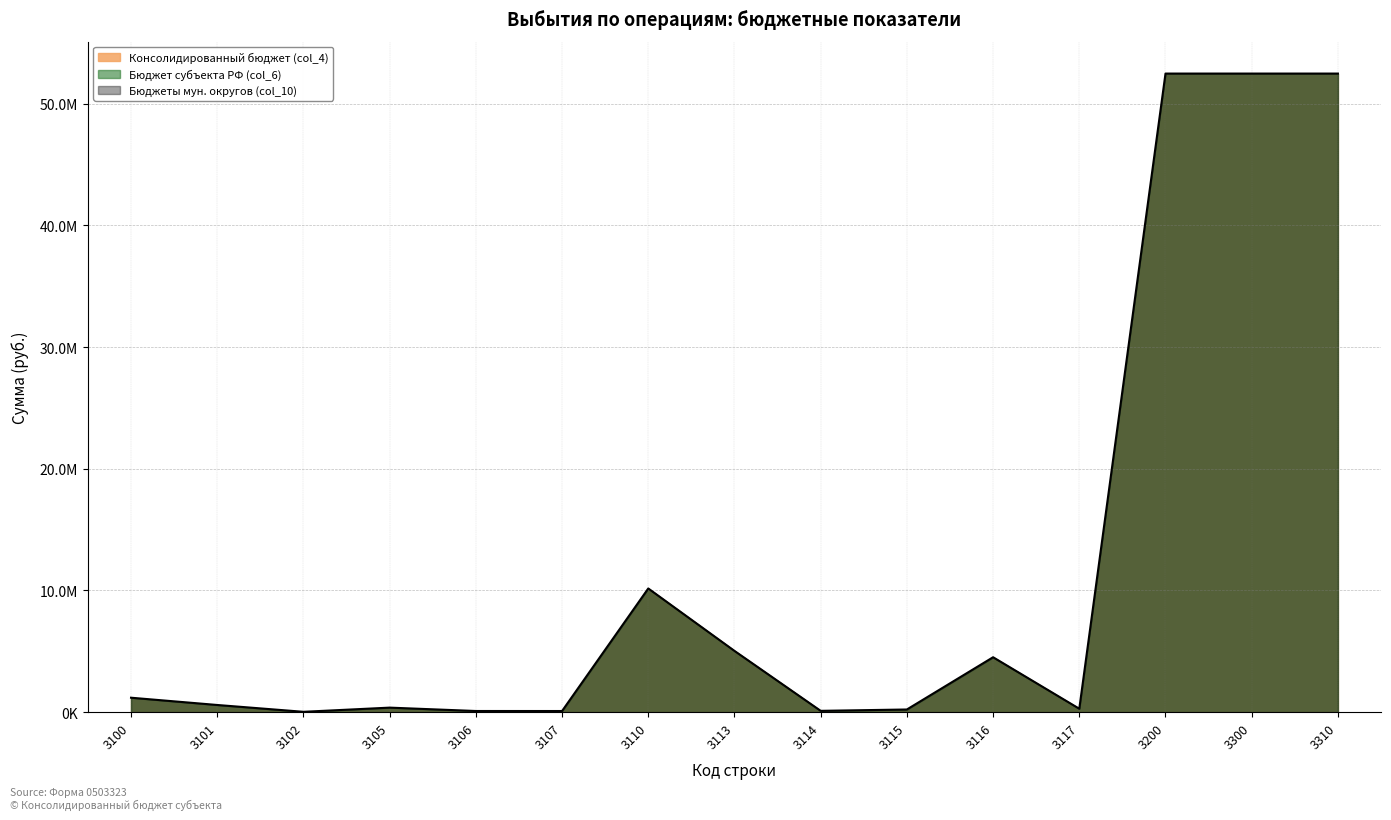

How many interior local valleys does the Бюджет субъекта РФ (col_6) series have?

4